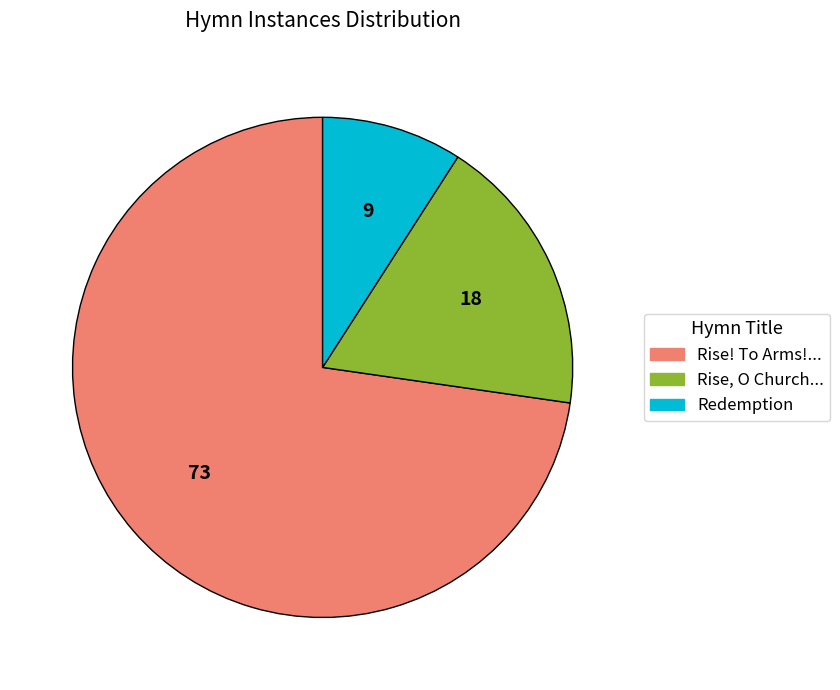

Does any single category account for the majority?

Yes